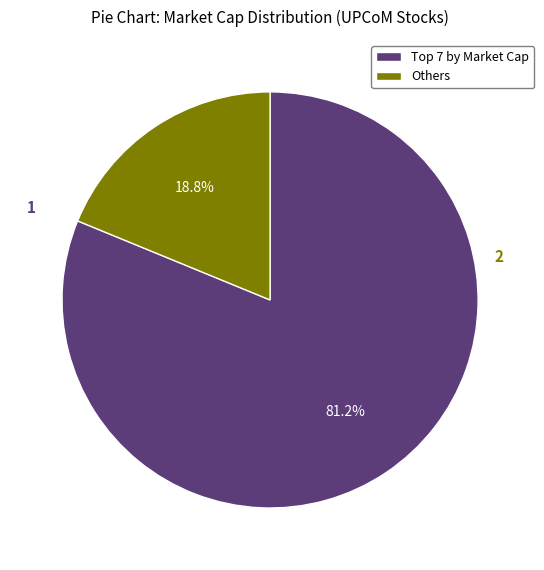

What portion of the pie excludes Others?

81.2%